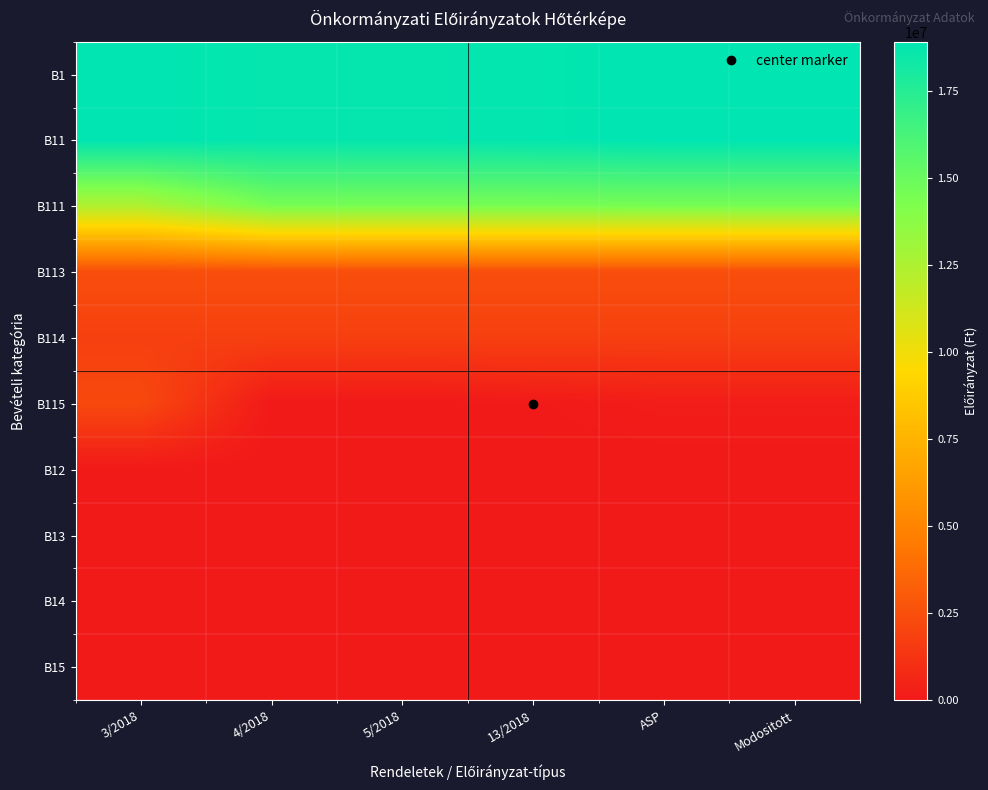

Reading left to right, list all the values displayed in this chart.

B1: 3/2018=18893937	4/2018=18711337	5/2018=18711337	13/2018=18770031	ASP=18917085	Modositott=18917085
B11: 3/2018=18893937	4/2018=18711337	5/2018=18711337	13/2018=18770031	ASP=18917085	Modositott=18917085
B111: 3/2018=12421237	4/2018=14439337	5/2018=14439337	13/2018=14439337	ASP=14460199	Modositott=14460199
B113: 3/2018=2472000	4/2018=2472000	5/2018=2472000	13/2018=2472000	ASP=2472000	Modositott=2472000
B114: 3/2018=1800000	4/2018=1800000	5/2018=1800000	13/2018=1800000	ASP=1800000	Modositott=1800000
B115: 3/2018=2200700	4/2018=0	5/2018=0	13/2018=58694	ASP=184886	Modositott=184886
B12: 3/2018=0	4/2018=0	5/2018=0	13/2018=0	ASP=0	Modositott=0
B13: 3/2018=0	4/2018=0	5/2018=0	13/2018=0	ASP=0	Modositott=0
B14: 3/2018=0	4/2018=0	5/2018=0	13/2018=0	ASP=0	Modositott=0
B15: 3/2018=0	4/2018=0	5/2018=0	13/2018=0	ASP=0	Modositott=0